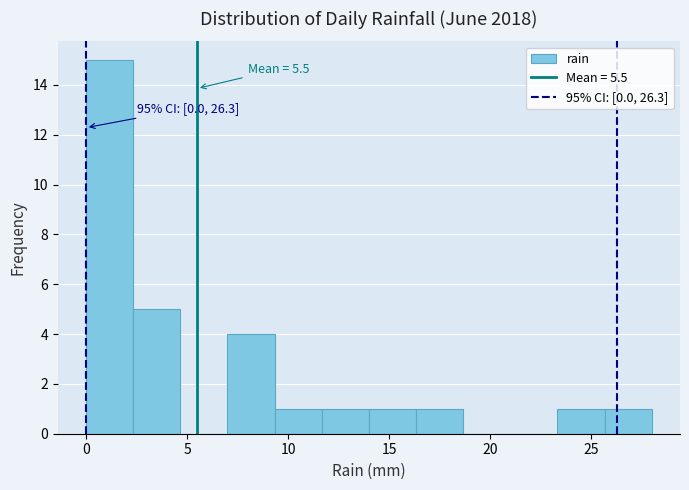

Which range on the x-axis has the tallest bar?

0.0 to 2.5